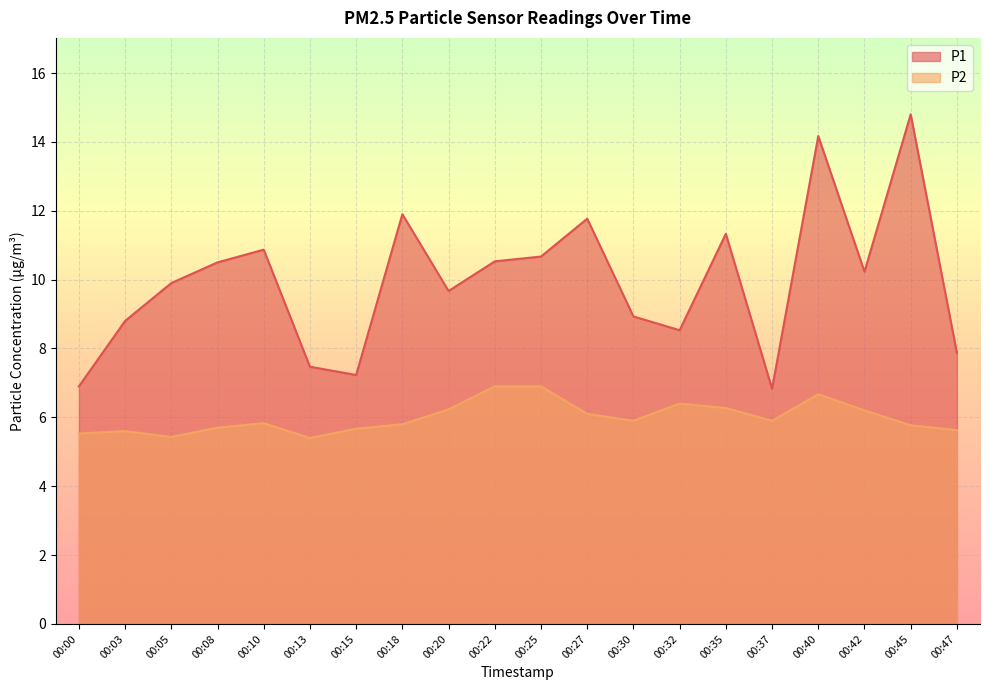

Rank the series by their maximum value, from lowest to highest.

P2, P1